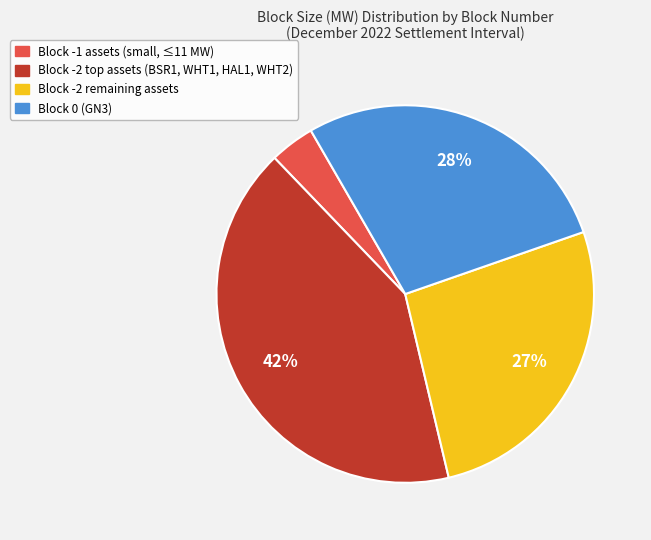

Count the number of slices in the pie.

4